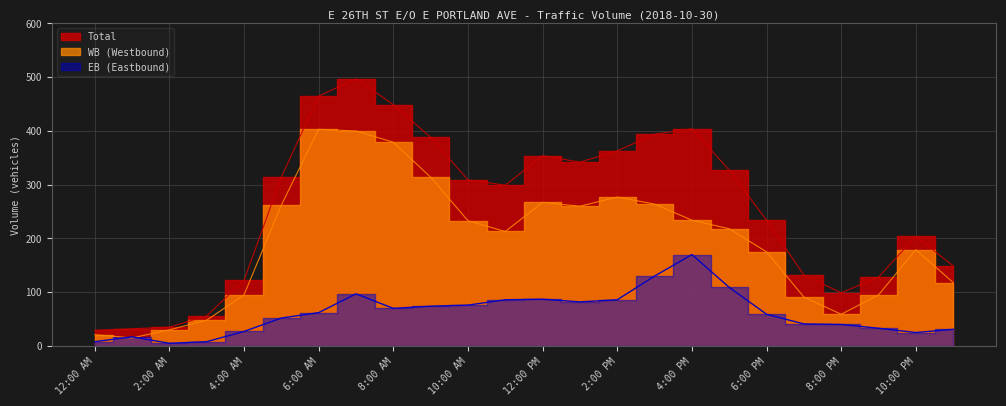

Which series has the largest range (max minus min)?

Total